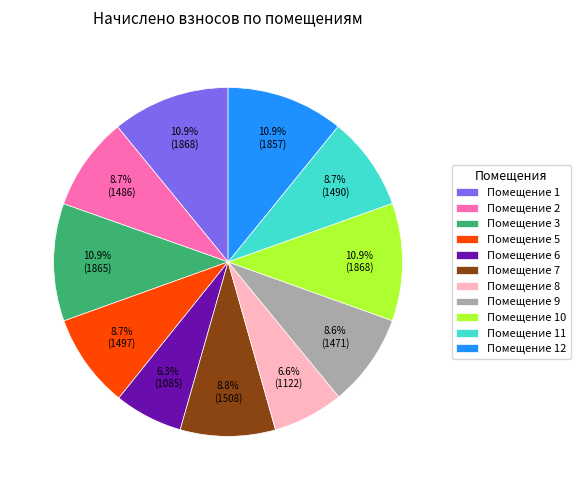

Does any single category account for the majority?

No